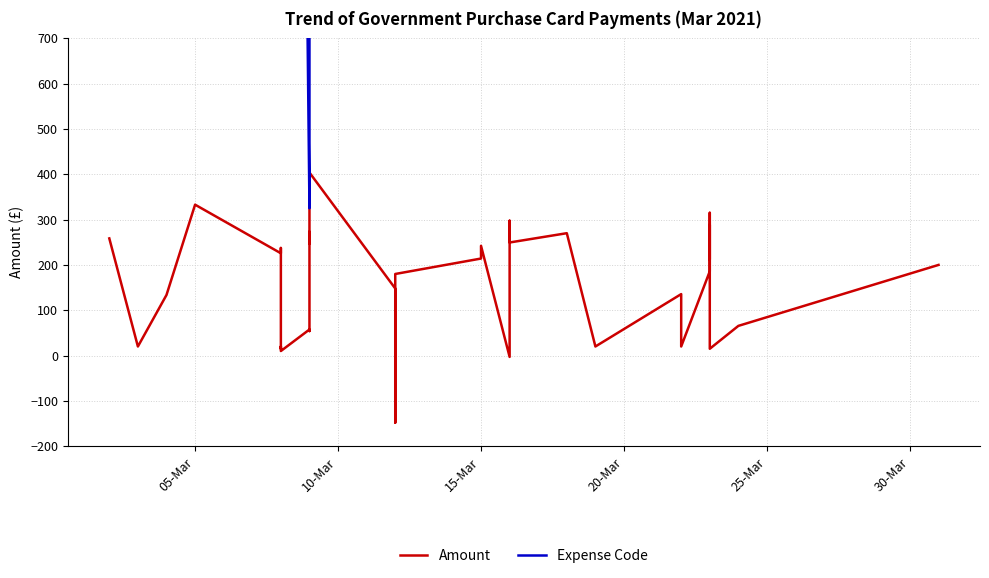

Is the value of Expense Code at 14 greater than the value of Amount at 05-Mar?

Yes